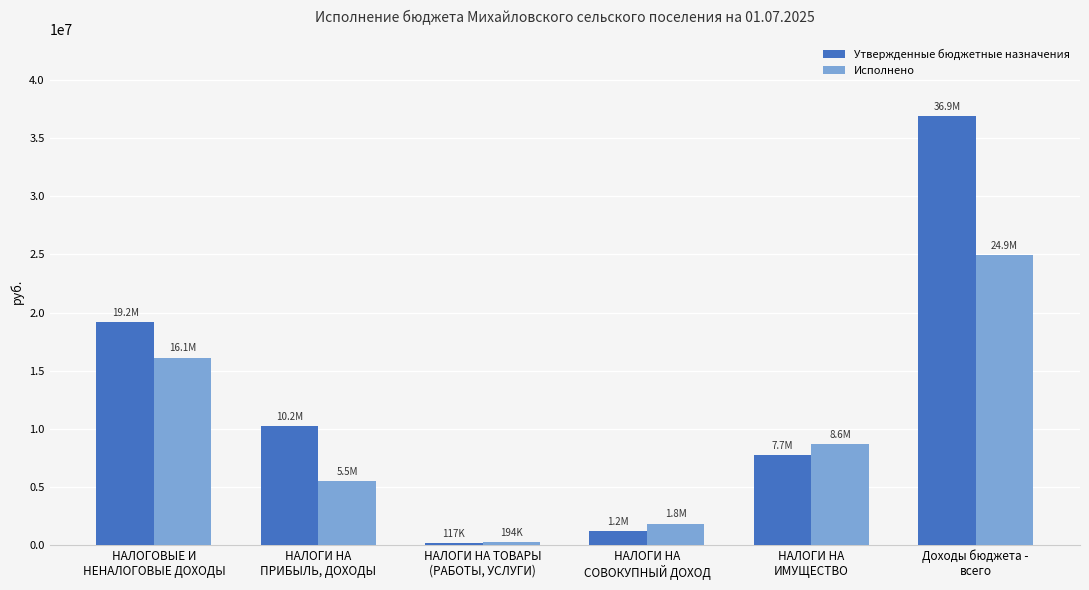

Which series has the largest total across all categories?

Утвержденные бюджетные назначения